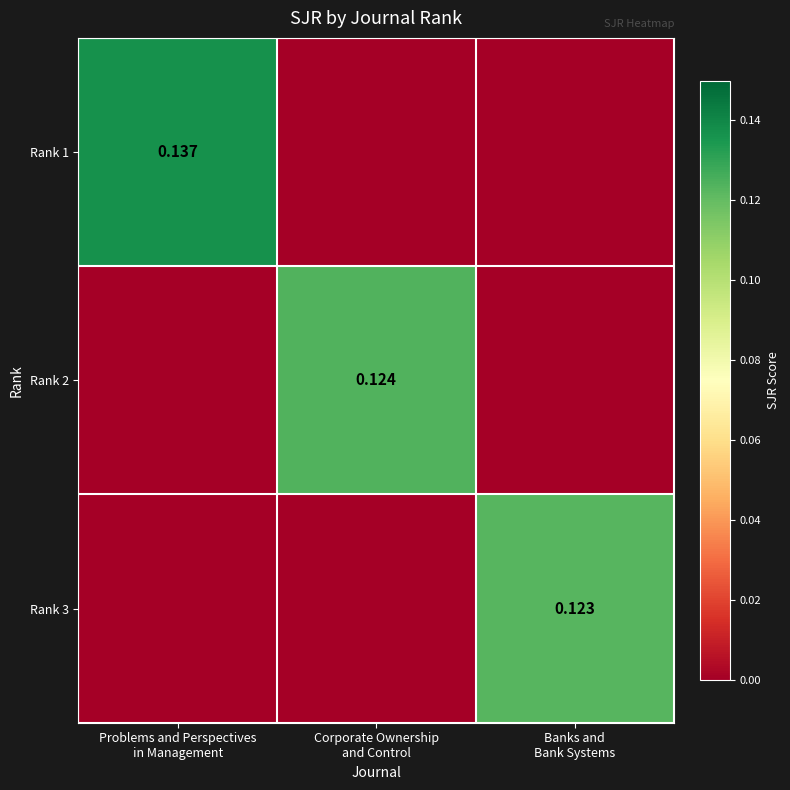

At which label is Rank 2 closest to 0?

Problems and Perspectives in Management